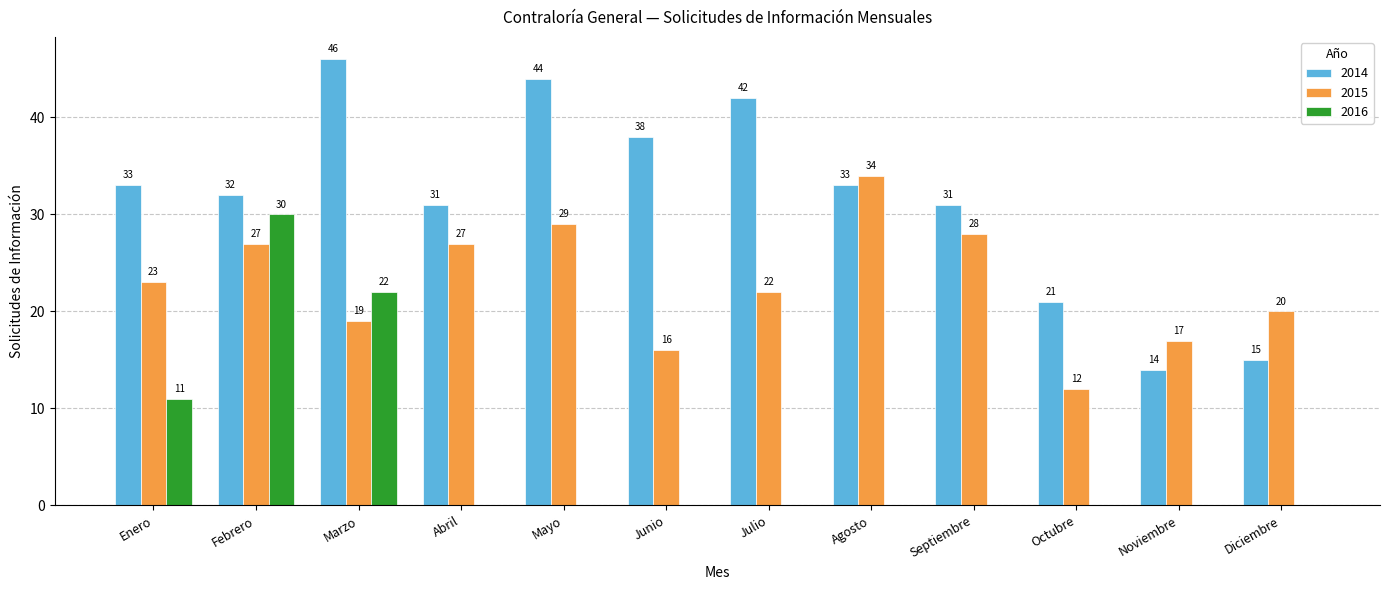

Between Febrero and Junio, which series saw the biggest shift?

2016